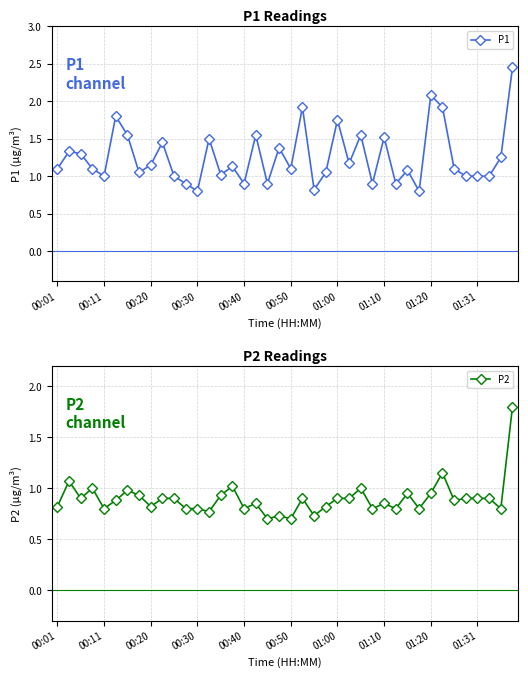

True or false: P1 has more than 1 interior local peaks.

True